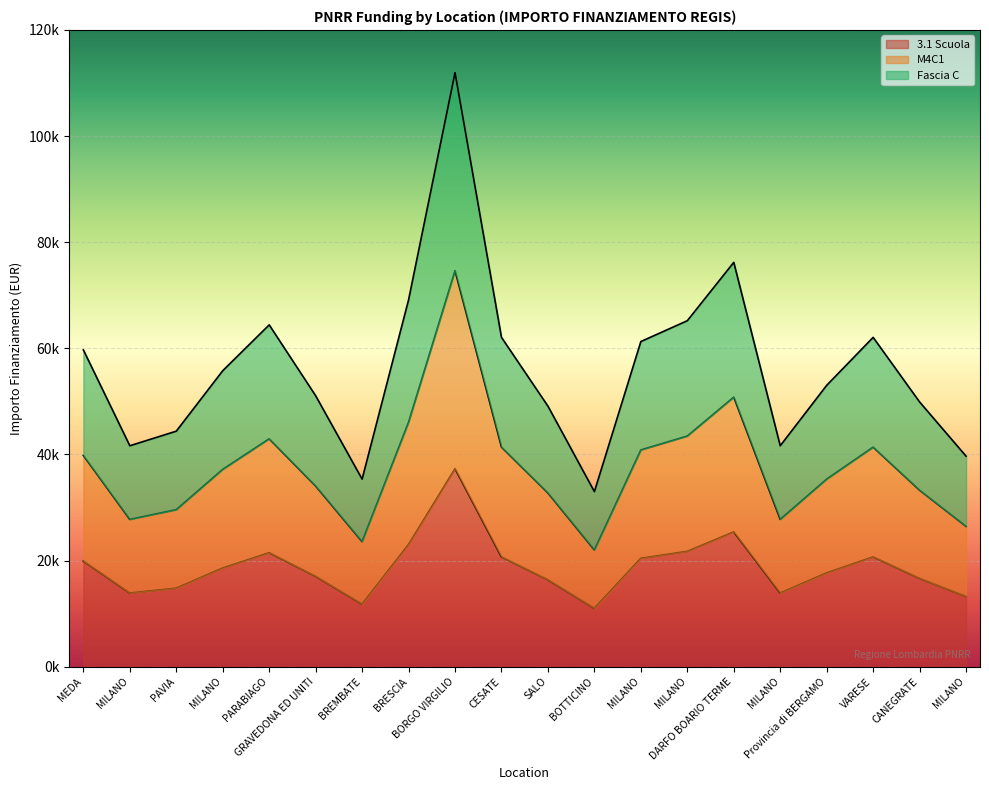

Where is the first local maximum for 3.1 Scuola?

PARABIAGO